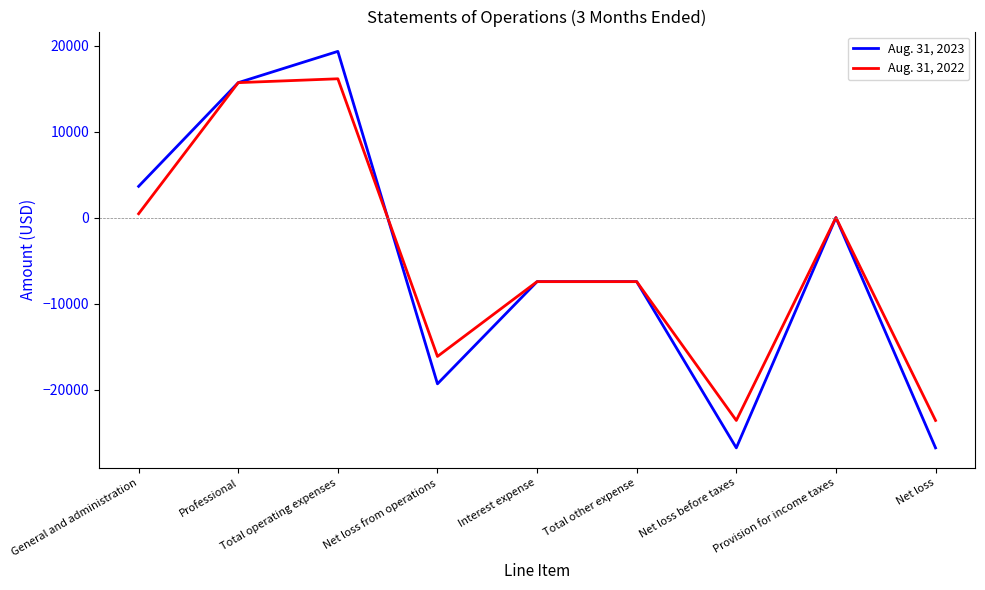

What is the greatest value displayed?

19338